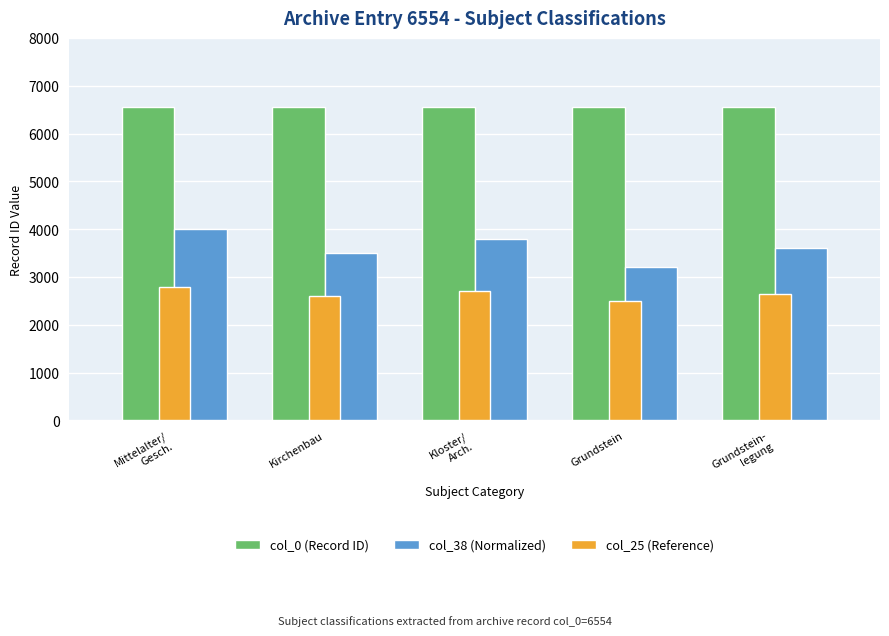

What is the spread (max minus min) of values at Mittelalter/
Gesch.?

3754